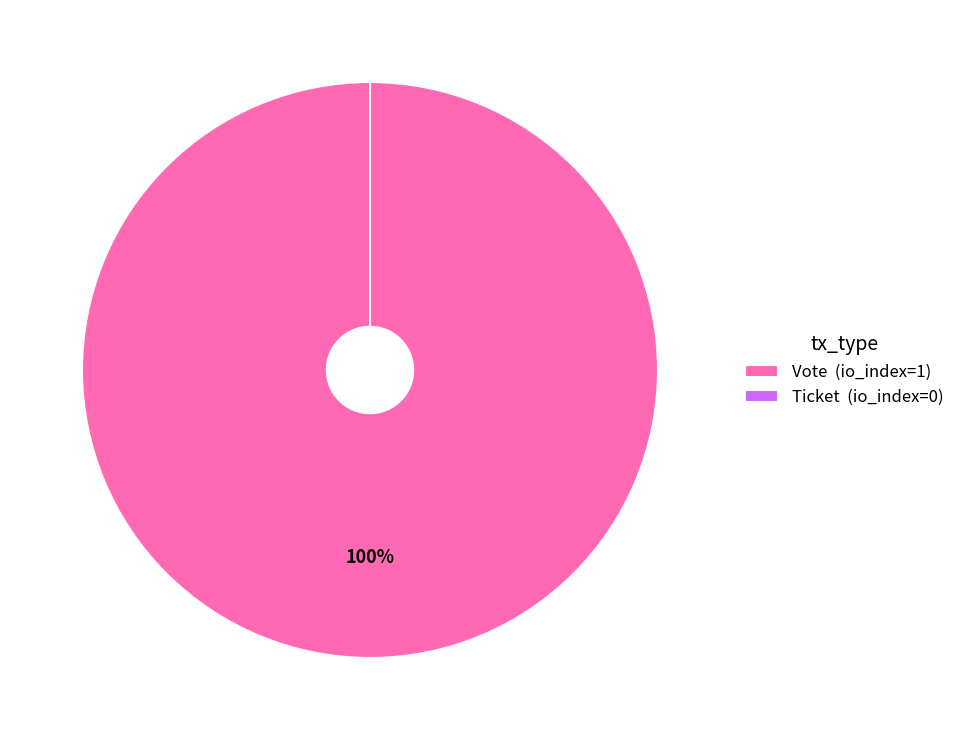

Between Ticket and Vote, which is larger?

Vote